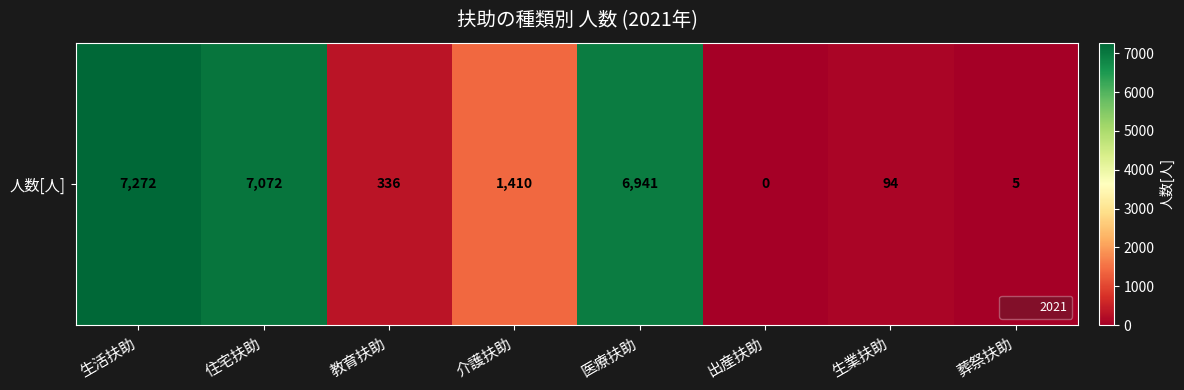

Reading left to right, list all the values displayed in this chart.

7272	7072	336	1410	6941	0	94	5